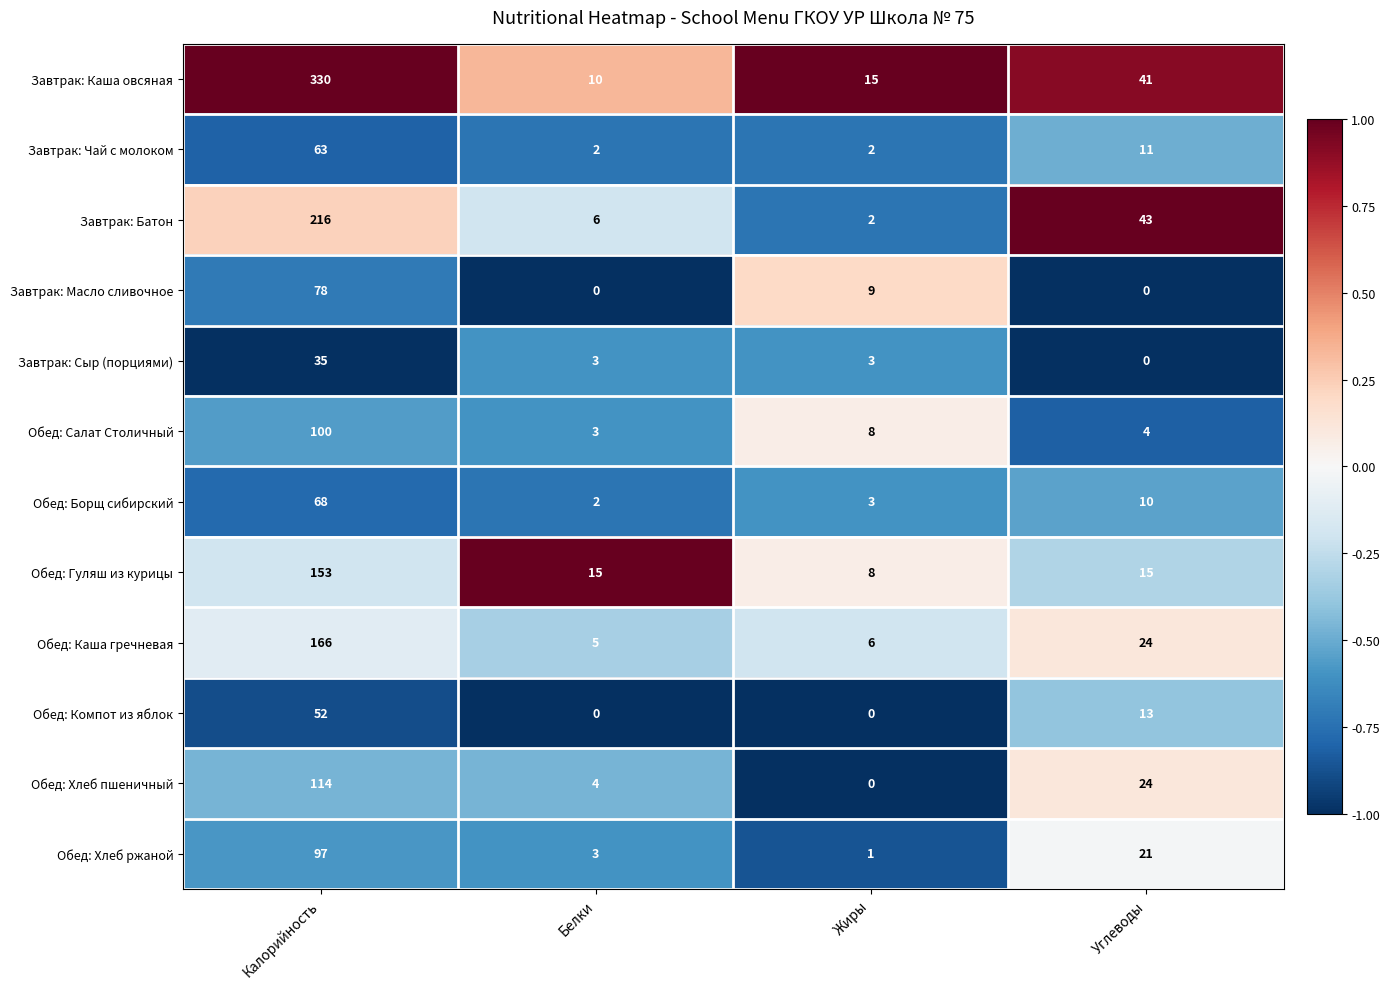

At which label does Обед: Гуляш из курицы reach its minimum?

Жиры